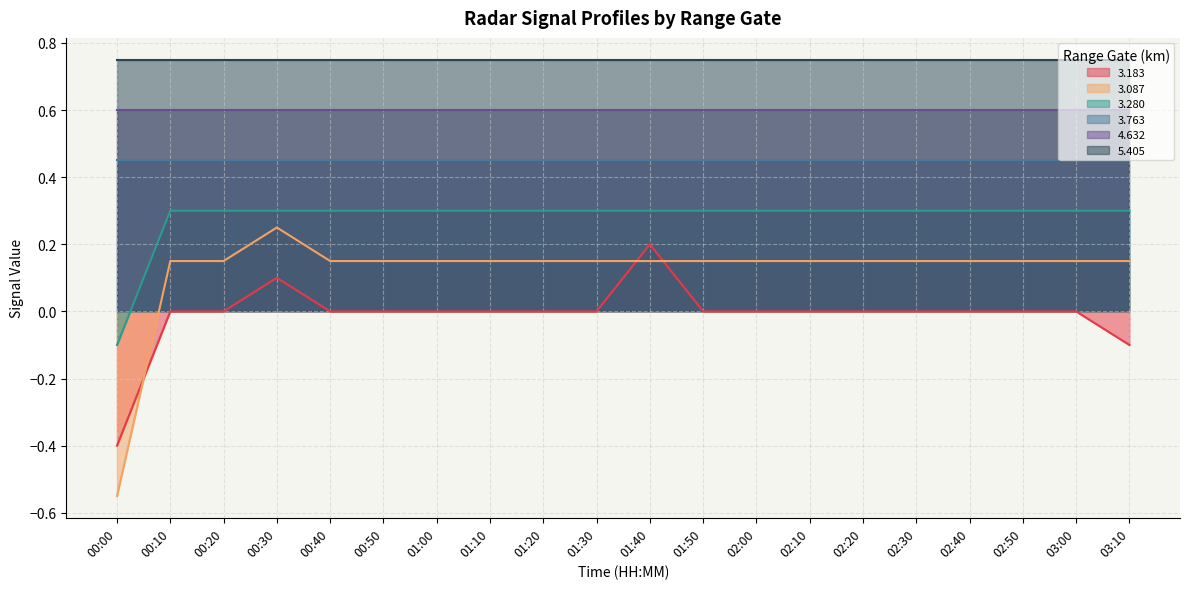

How many values in 3.087 are below zero?

1